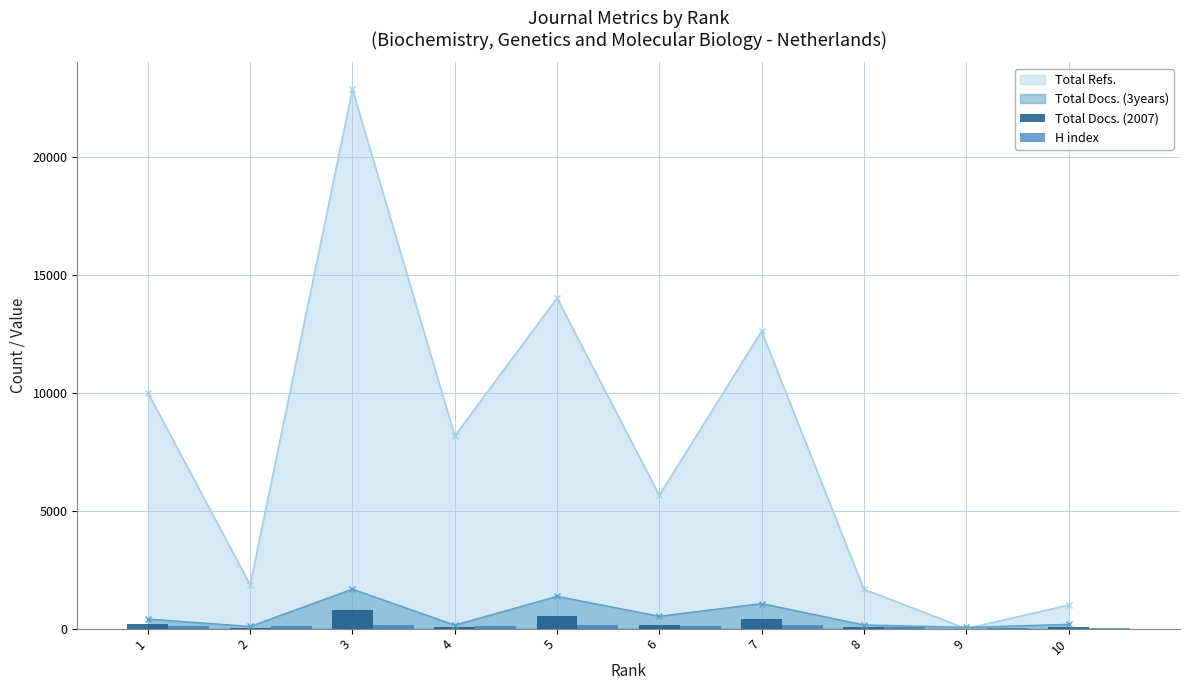

True or false: Total Docs. (2007) has a value of 410 at 3.

False